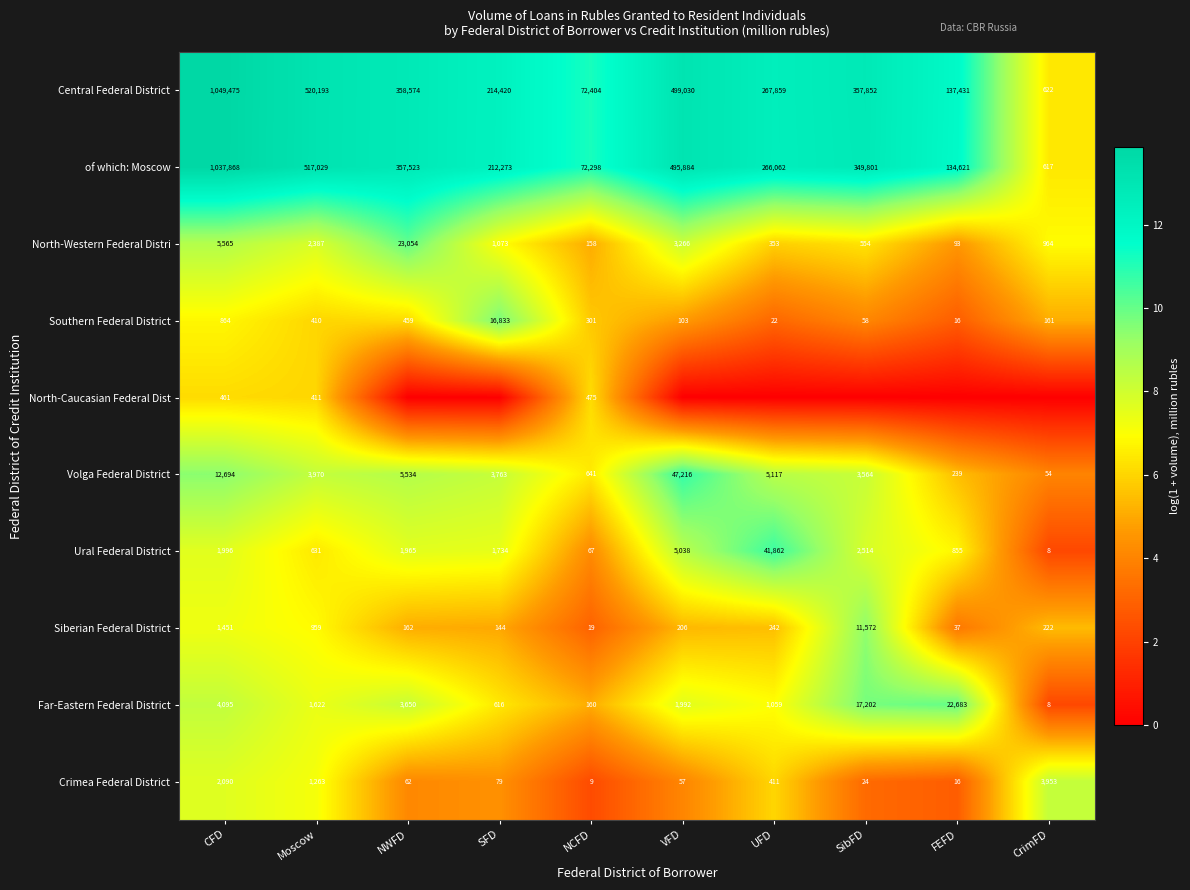

Where is Southern Federal District nearest to the value 8424?

CFD